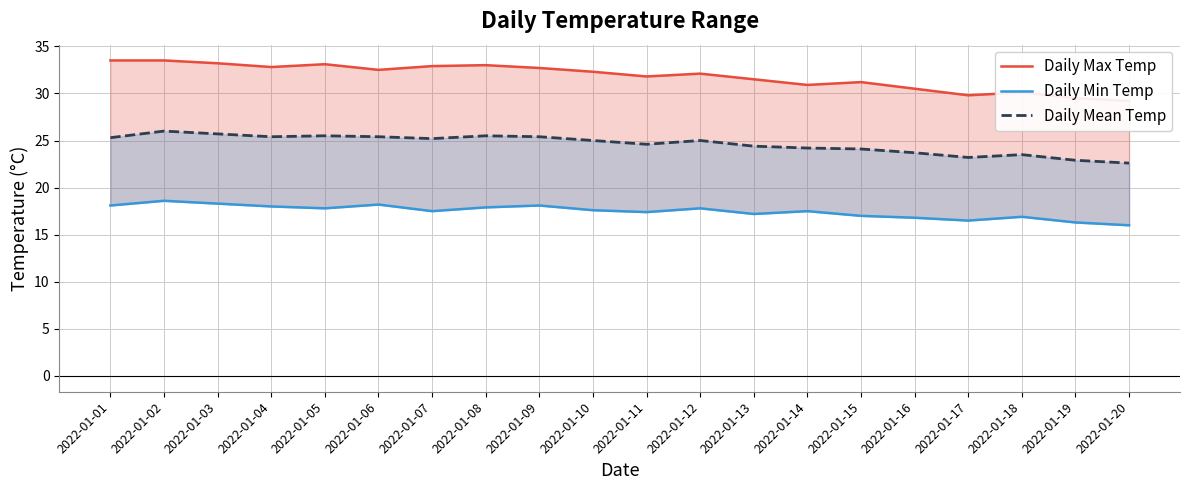

The value of Daily Min Temp at 2022-01-09 is 27.2. True or false?

False